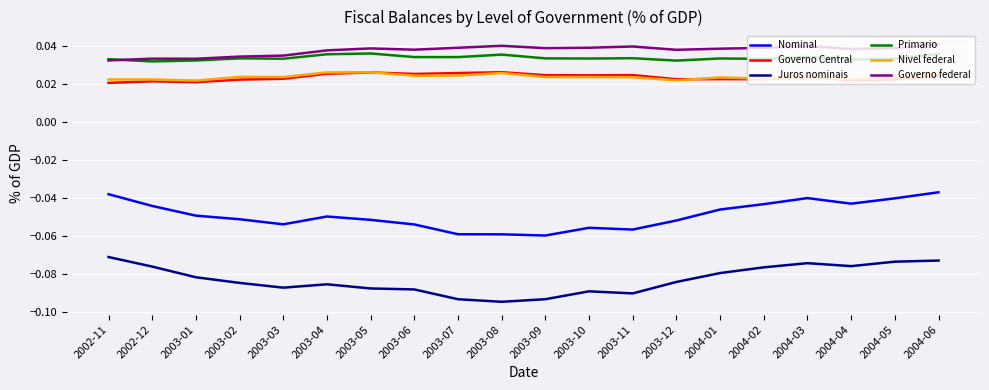

Is it true that Nominal equals -0.1 at 2004-01?

False